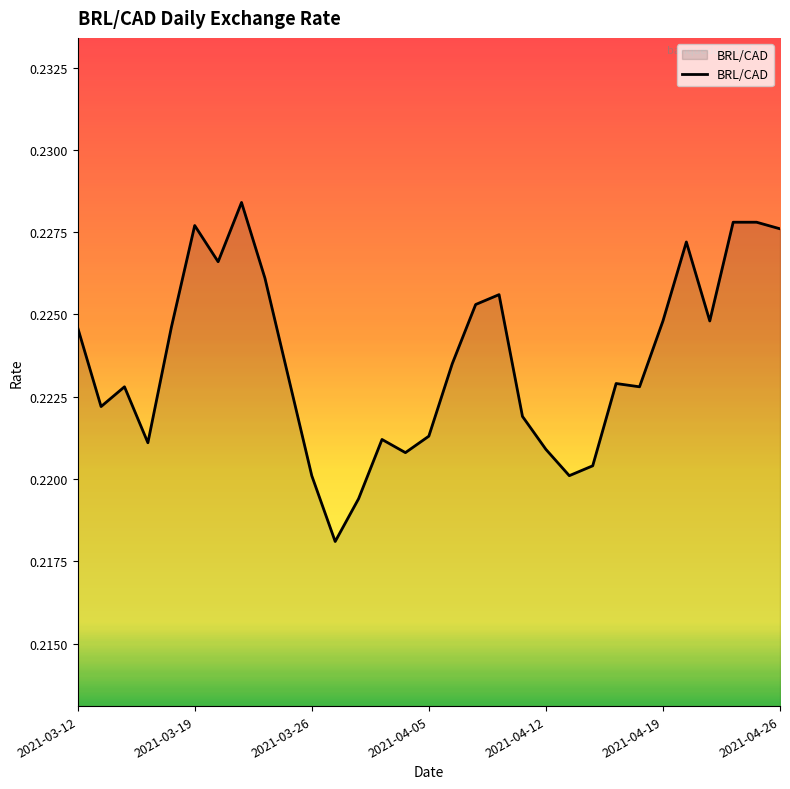

How many lines are shown in the chart?

1